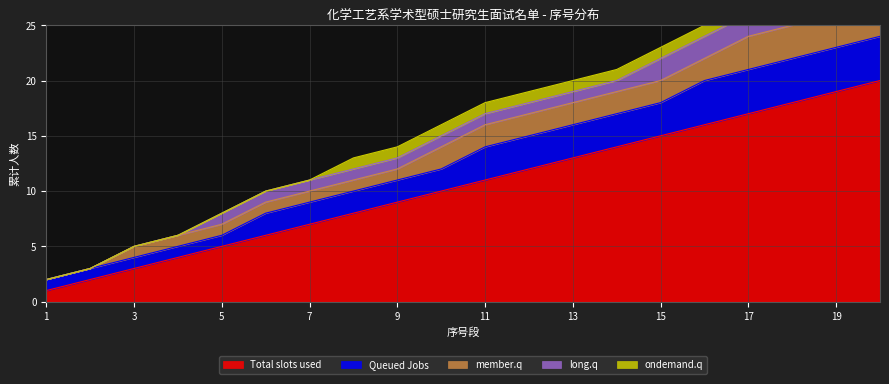

At how many categories does at least one series exceed 16?

4